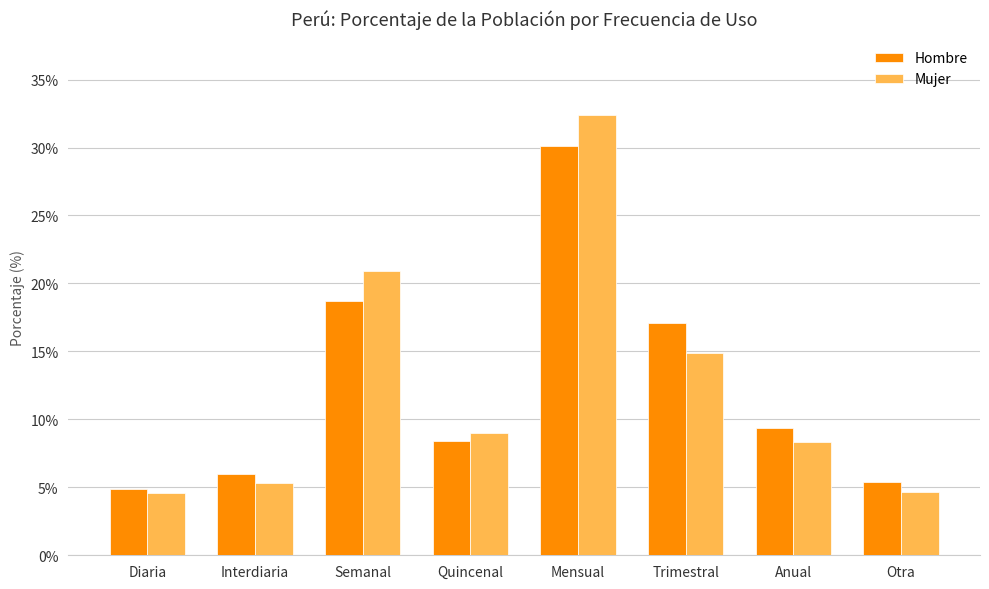

What is the value of the Mujer bar at the 4th from the left?

9.0